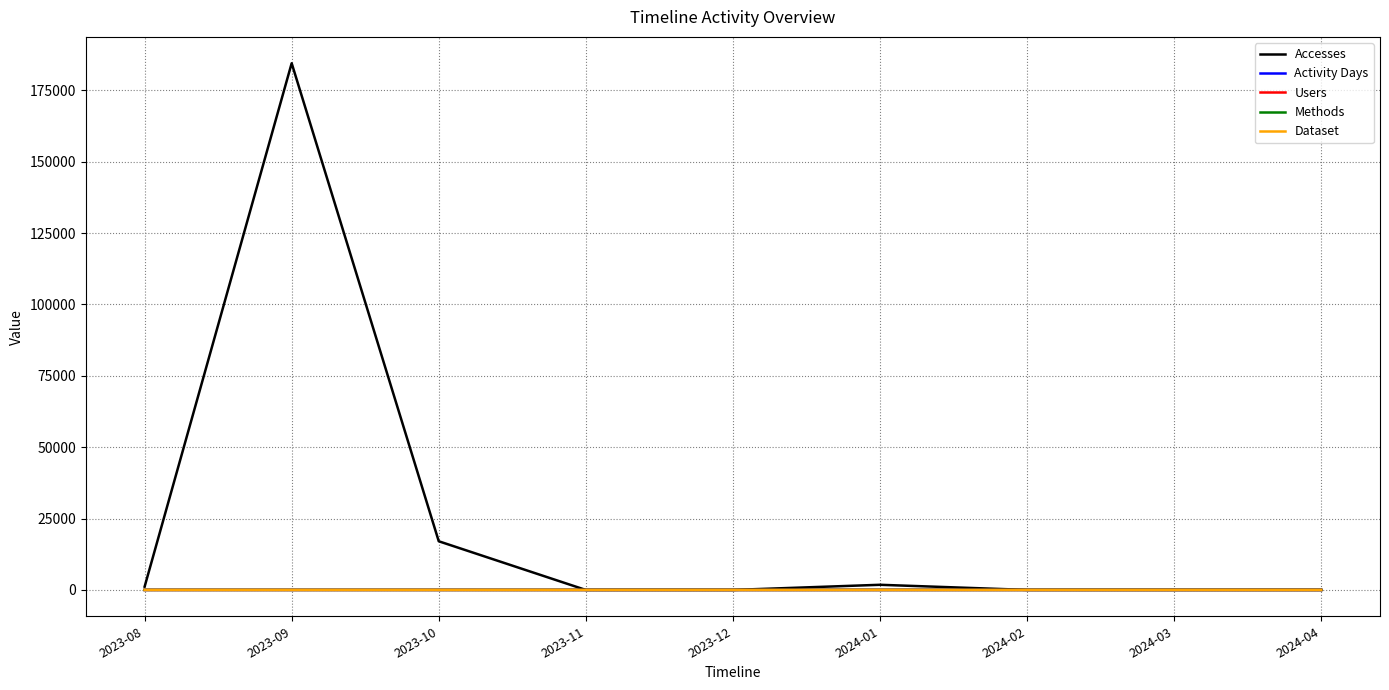

Which category has the highest value across all series?

2023-09